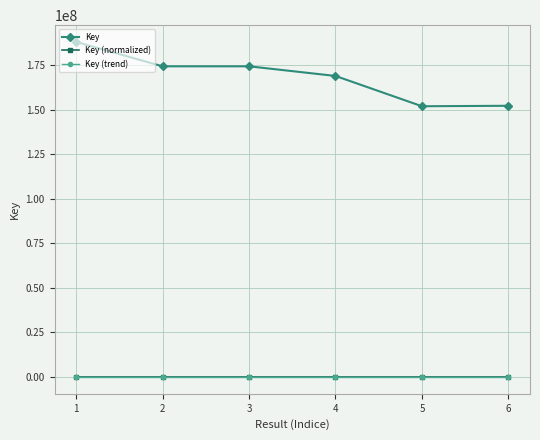

How many categories are shown in the chart?

6